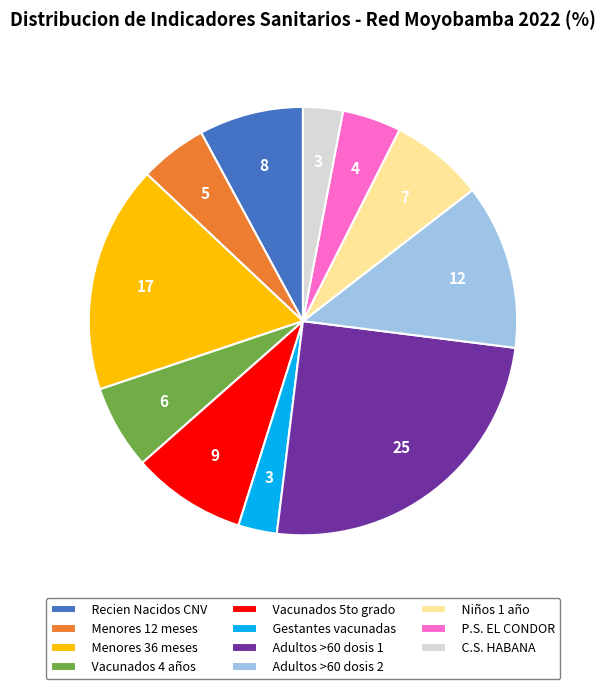

Does any single category account for the majority?

No